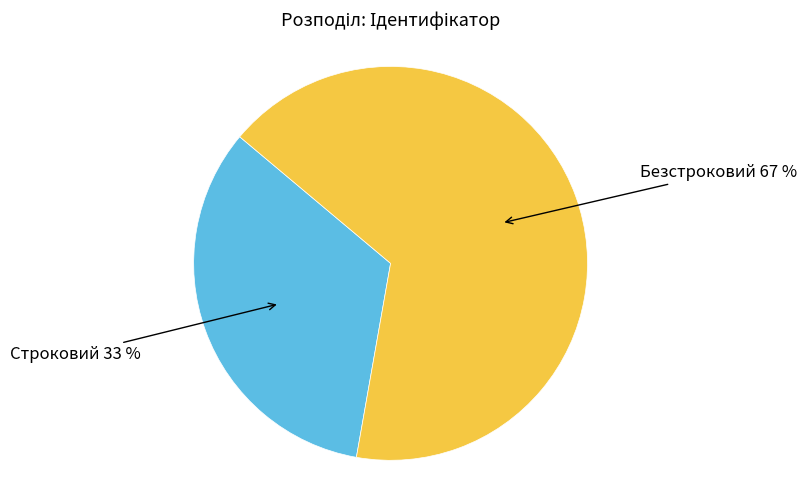

Approximately how many times larger is the value at Строковий compared to Безстроковий?

0.5